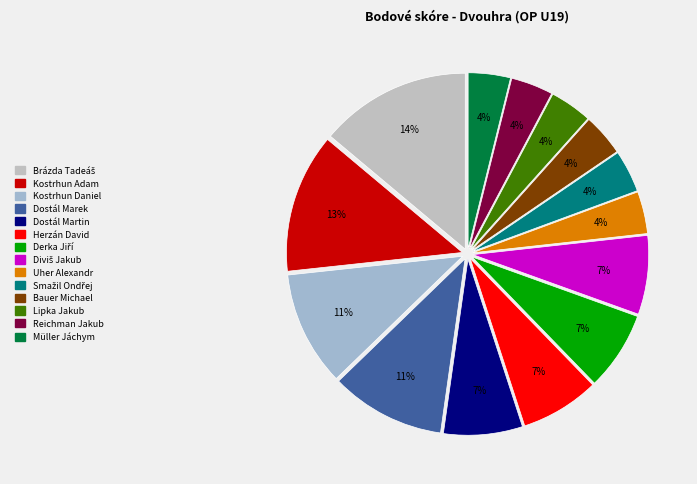

How many slices are in this pie chart?

14